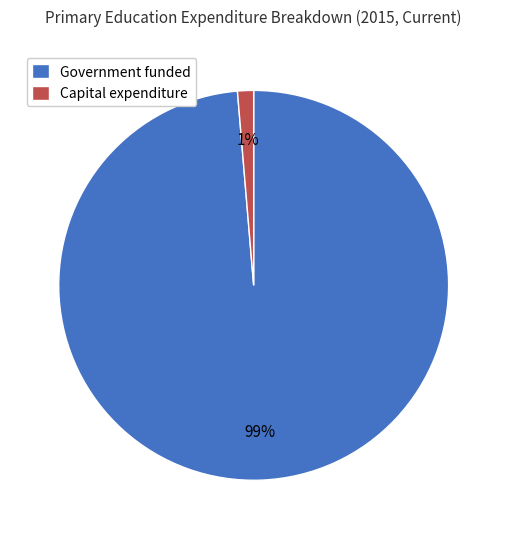

How many slices are in this pie chart?

2